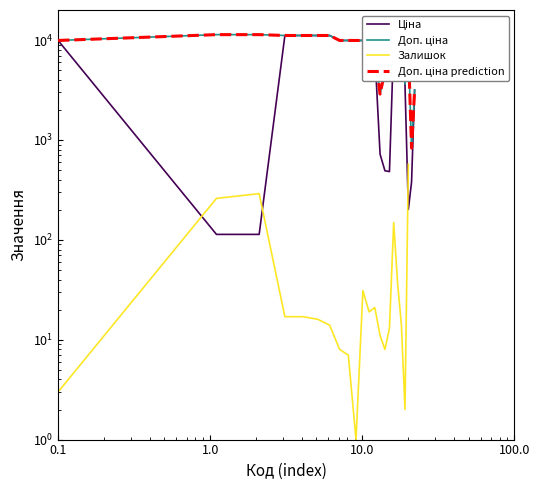

What is the difference between the maximum and minimum values in the Ціна series?

11000.2